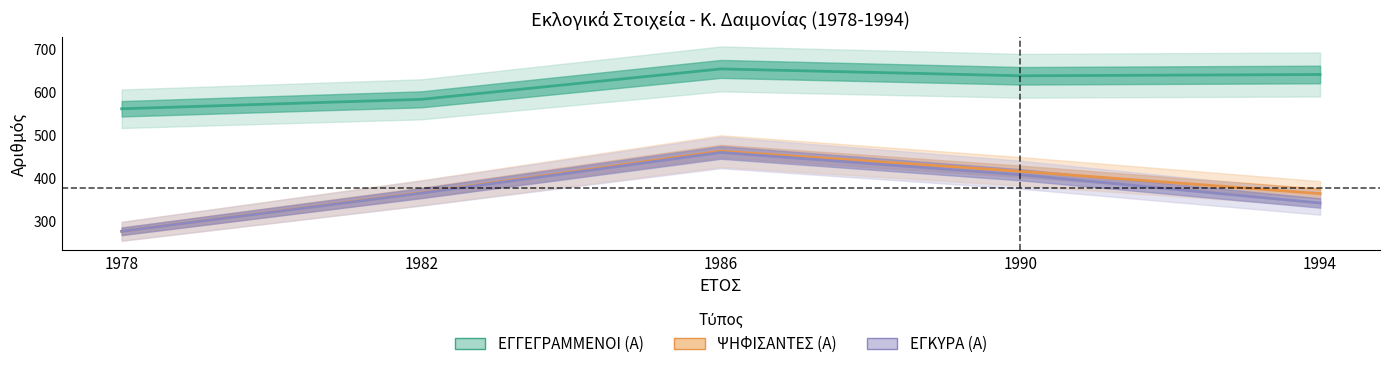

Reading left to right, transcribe all the data shown in this chart.

ΕΓΓΕΓΡΑΜΜΕΝΟΙ (Α): 1978=562	1982=584	1986=655	1990=639	1994=642
ΨΗΦΙΣΑΝΤΕΣ (Α): 1978=276	1982=366	1986=463	1990=416	1994=364
ΕΓΚΥΡΑ (Α): 1978=276	1982=365	1986=460	1990=408	1994=342